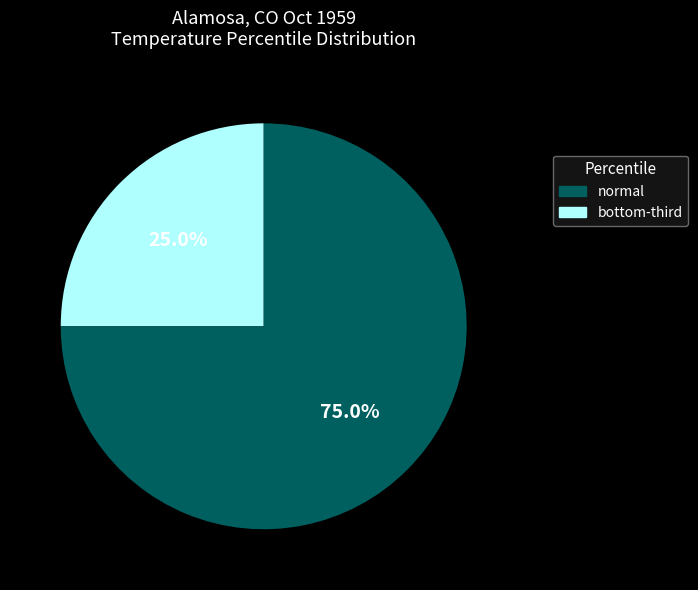

Is there any slice that represents more than half of the pie?

Yes